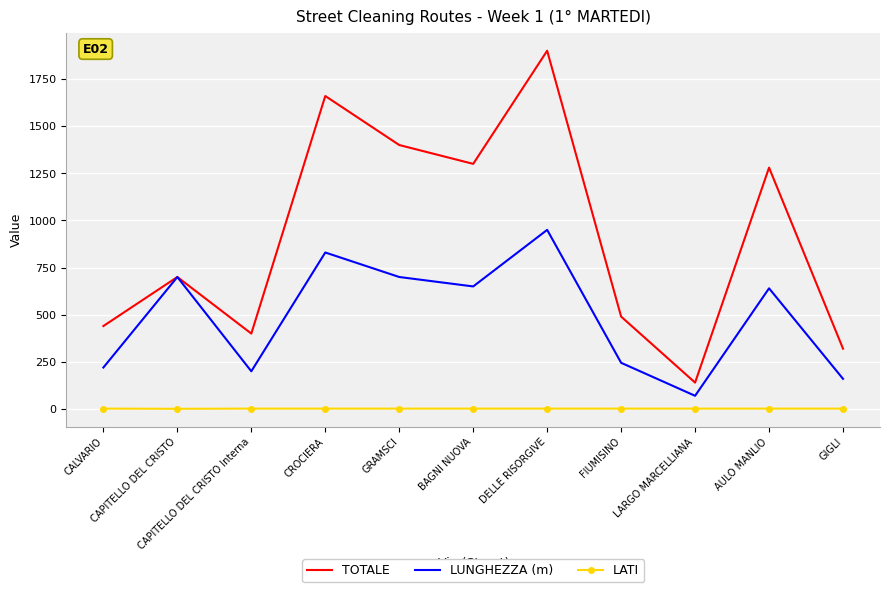

What is the lowest value of the LUNGHEZZA (m) series?

70